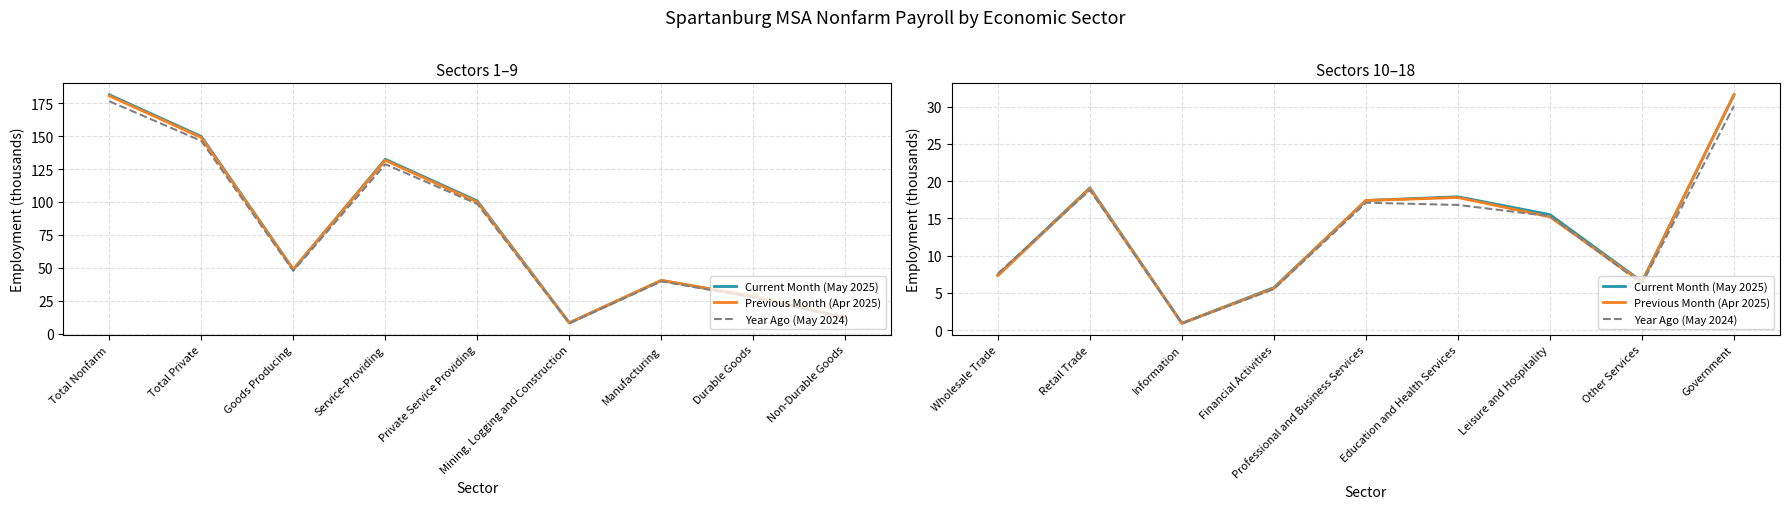

How many categories are shown in the chart?

9